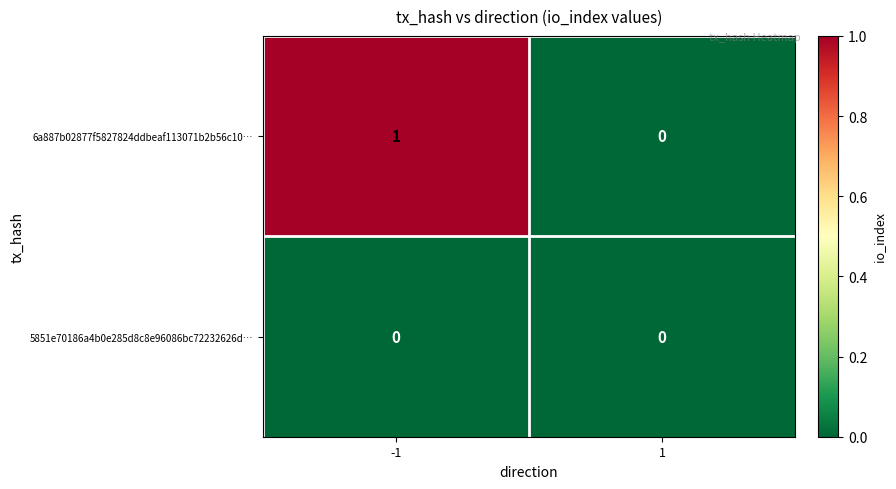

What is the maximum value shown in the chart?

1